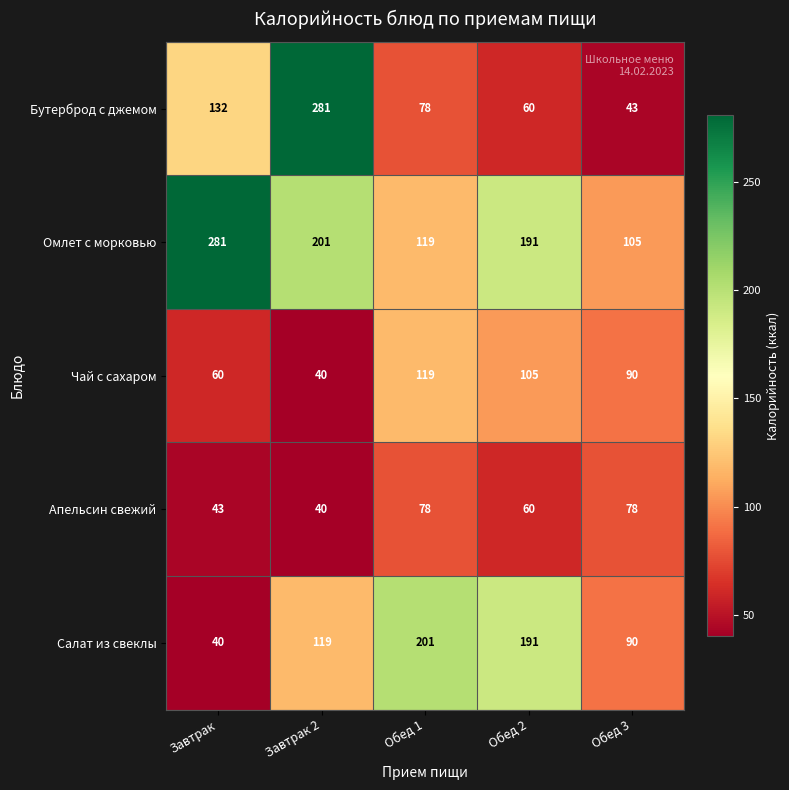

Between Обед 1 and Обед 3, which series saw the biggest shift?

Салат из свеклы